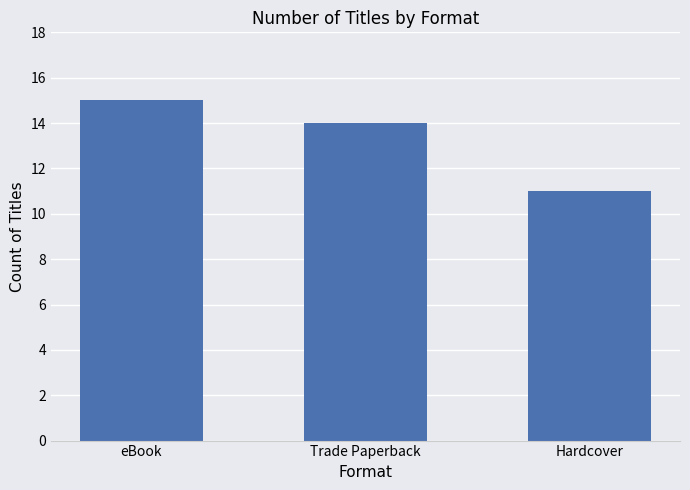

What is the difference between the second highest and minimum values?

3